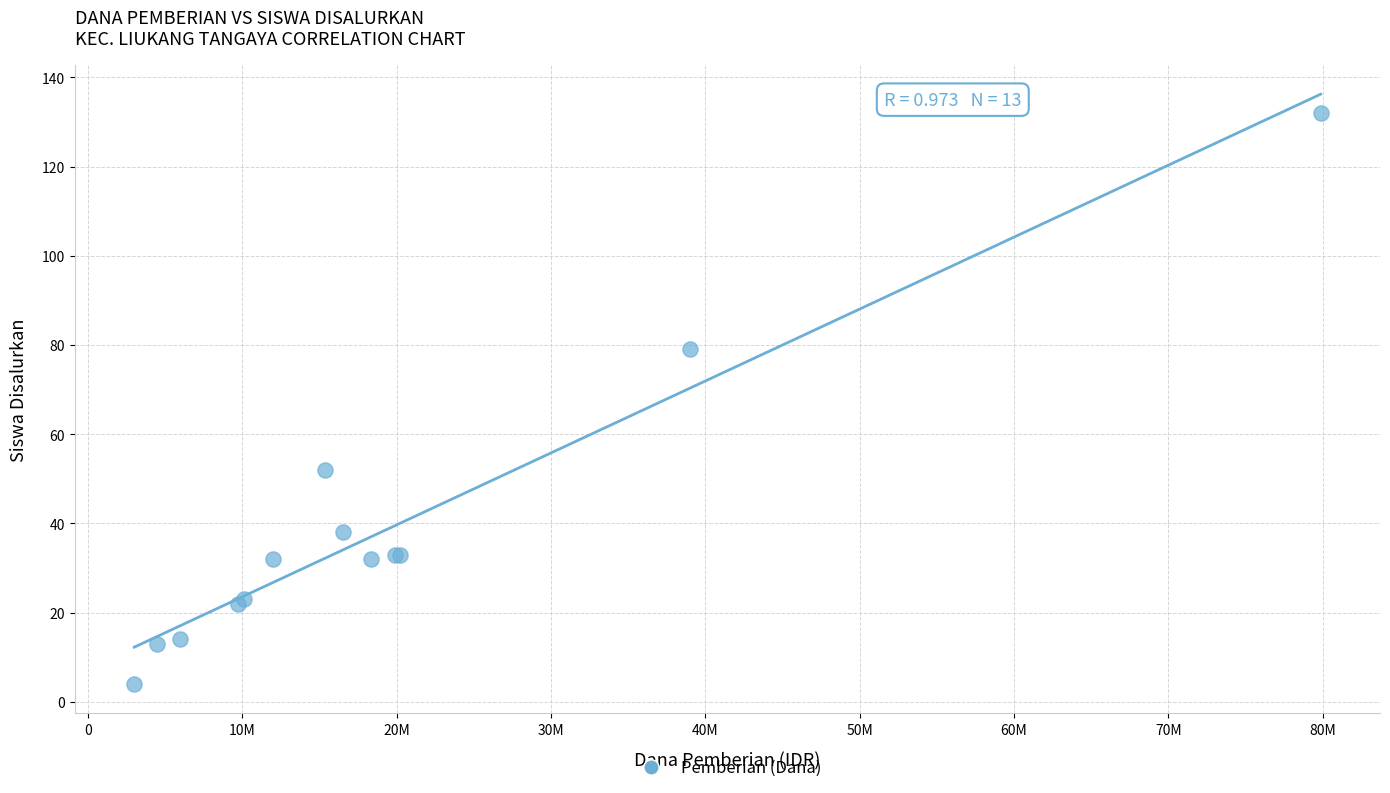

What Y value in the scatter plot is closest to 68?

79